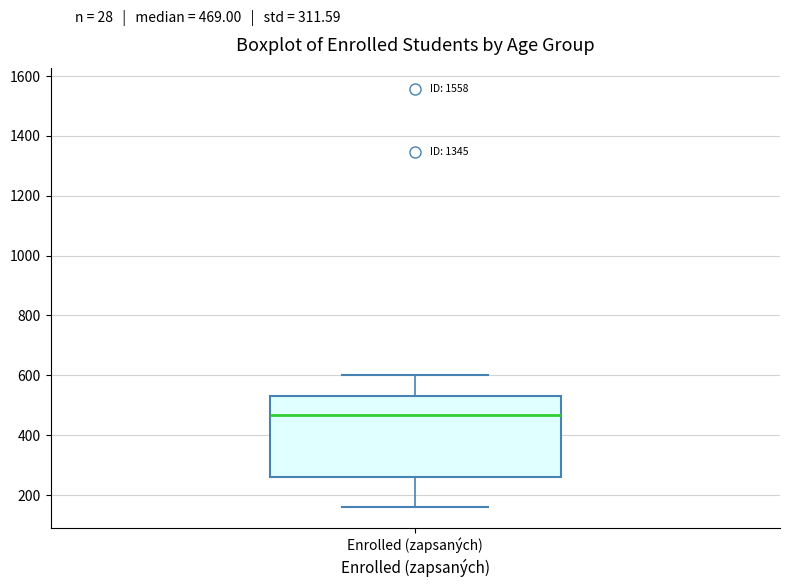

Transcribe this box plot: give where the median line is, the range the box spans, and where the two whiskers end, as read against the y-axis. The values are not printed on the chart, so give them approximately, as read against the axis.

median 460, box 260 to 540, whiskers 160 to 600